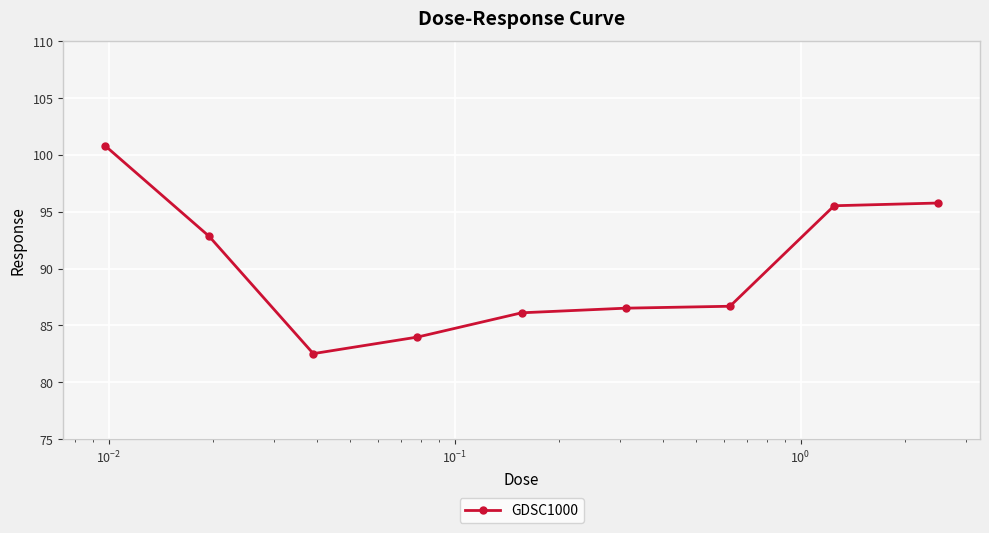

What is the value of the 6th point from the left?

86.5